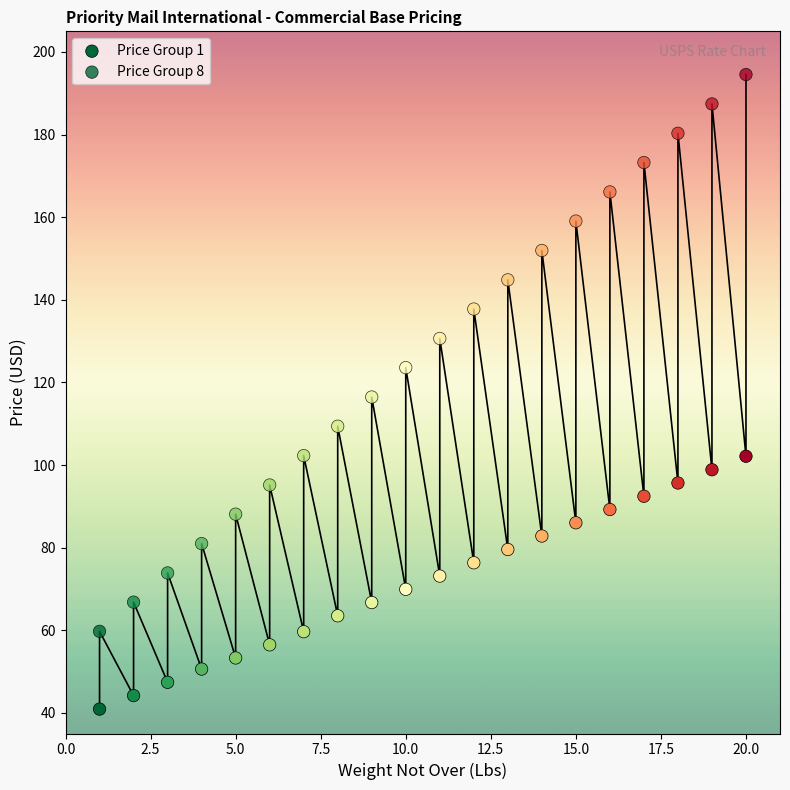

Count the number of points in this scatter plot.

40